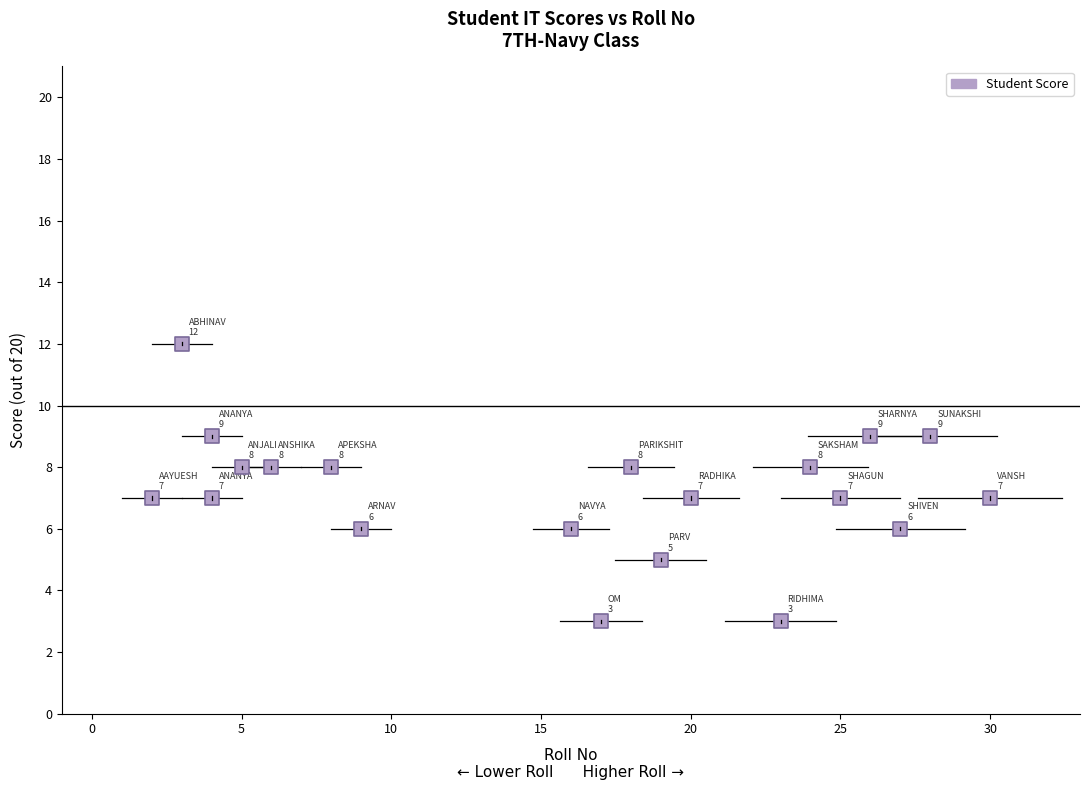

What is the range of Y values (max minus min)?

9